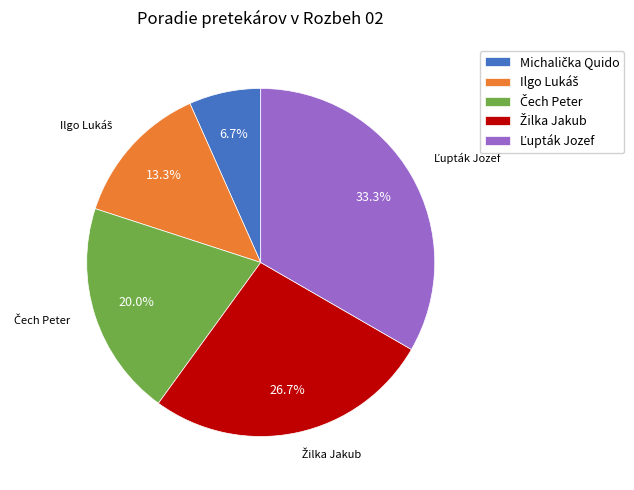

Is there any slice that represents more than half of the pie?

No